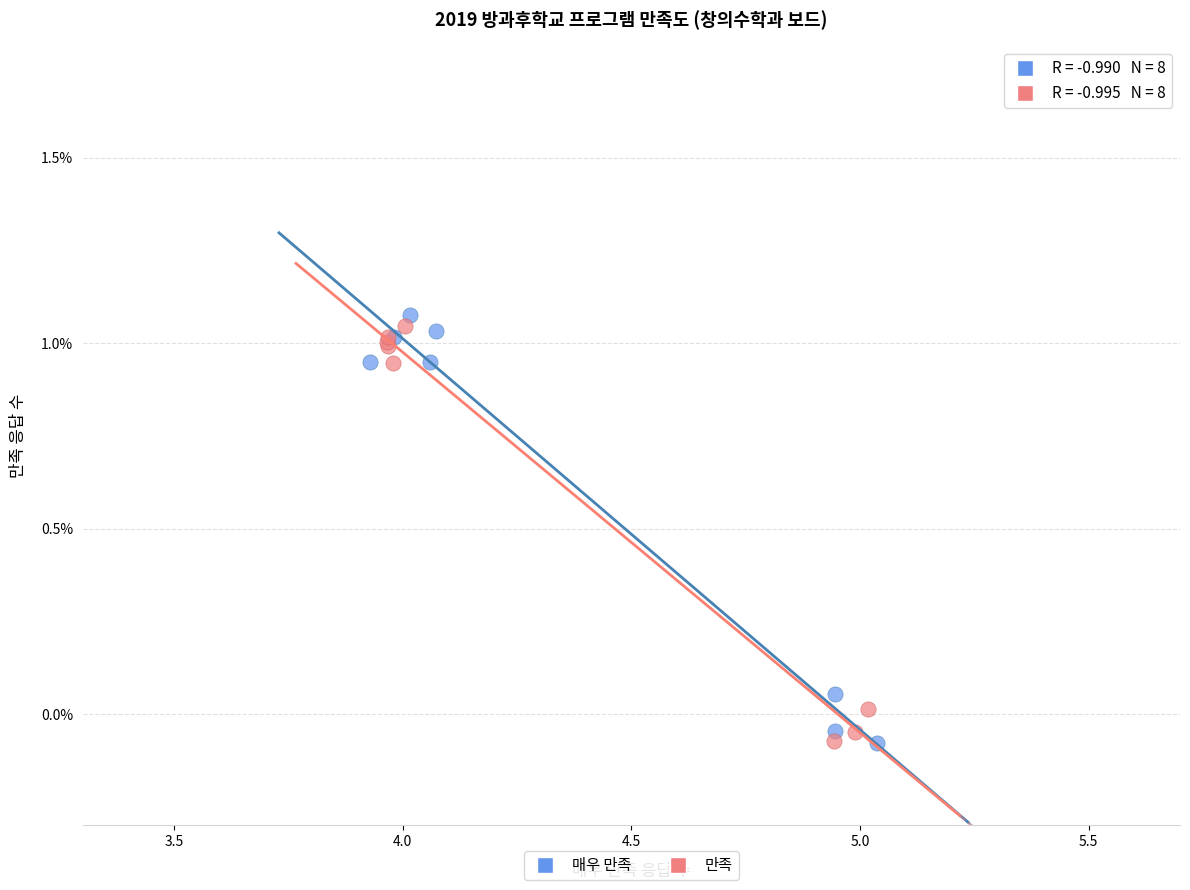

Which series has the widest spread of Y values?

매우 만족